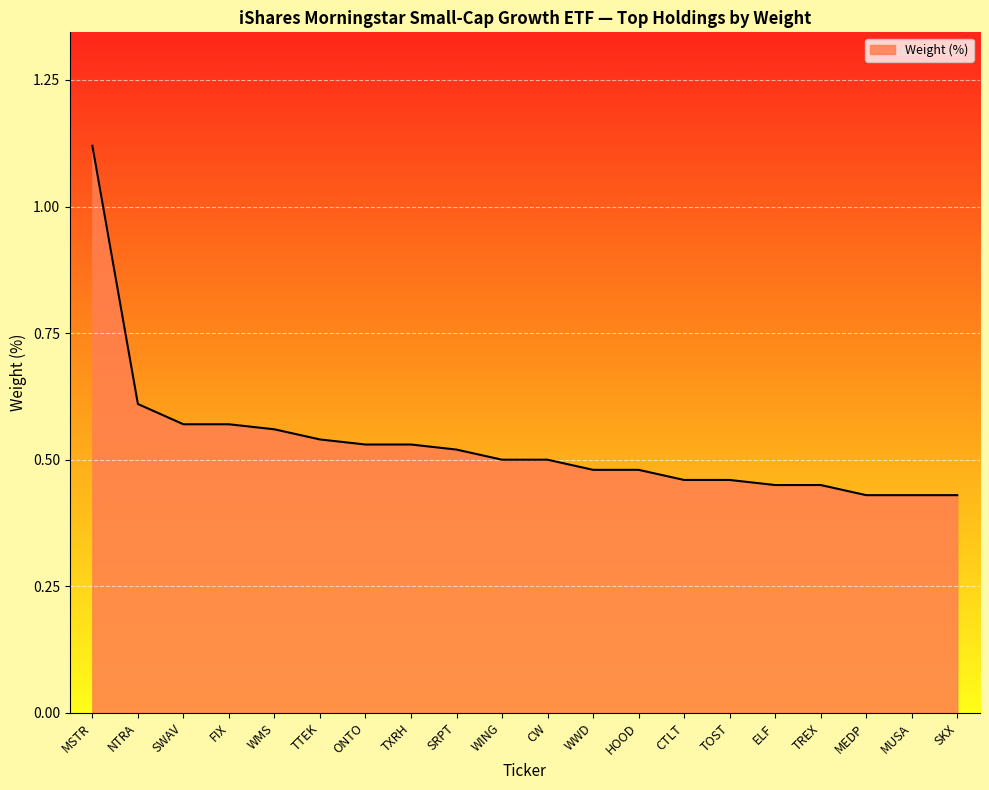

What is the difference between the second highest and minimum values?

0.2